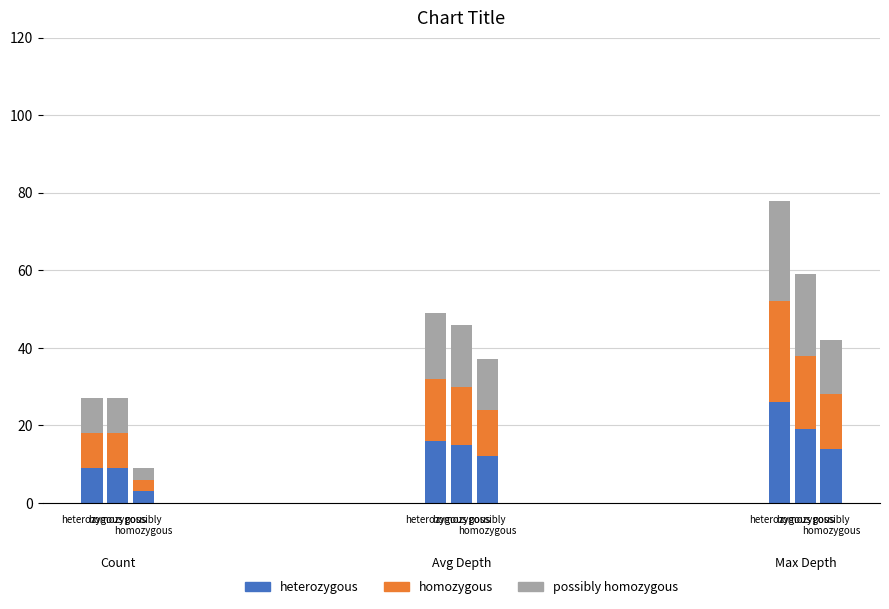

Rank the series at 0 from lowest to highest value.

heterozygous, homozygous, possibly homozygous